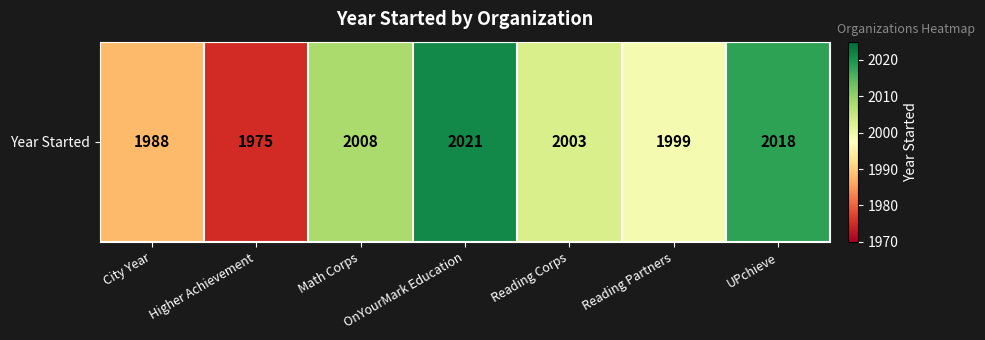

Between Reading Corps and City Year, which is larger?

Reading Corps